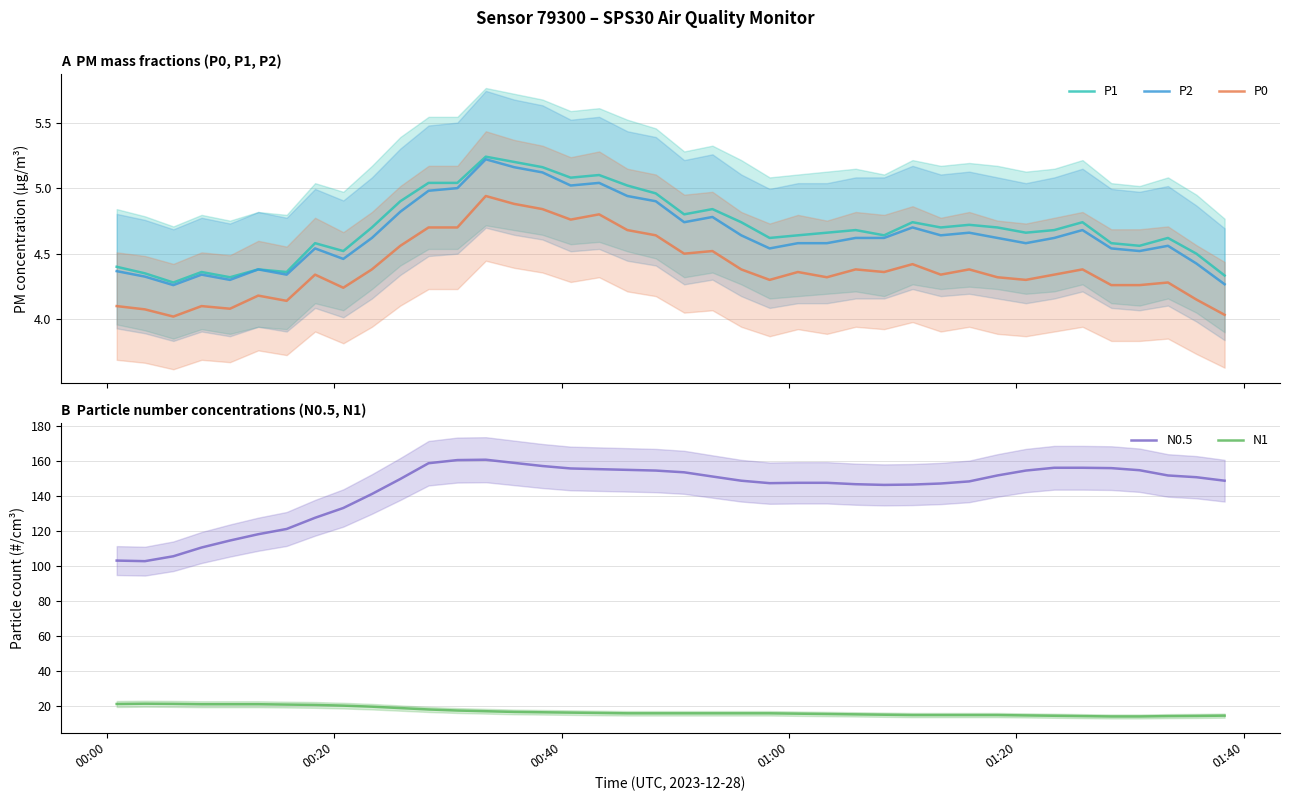

Does the chart display data point markers on the line(s)?

No